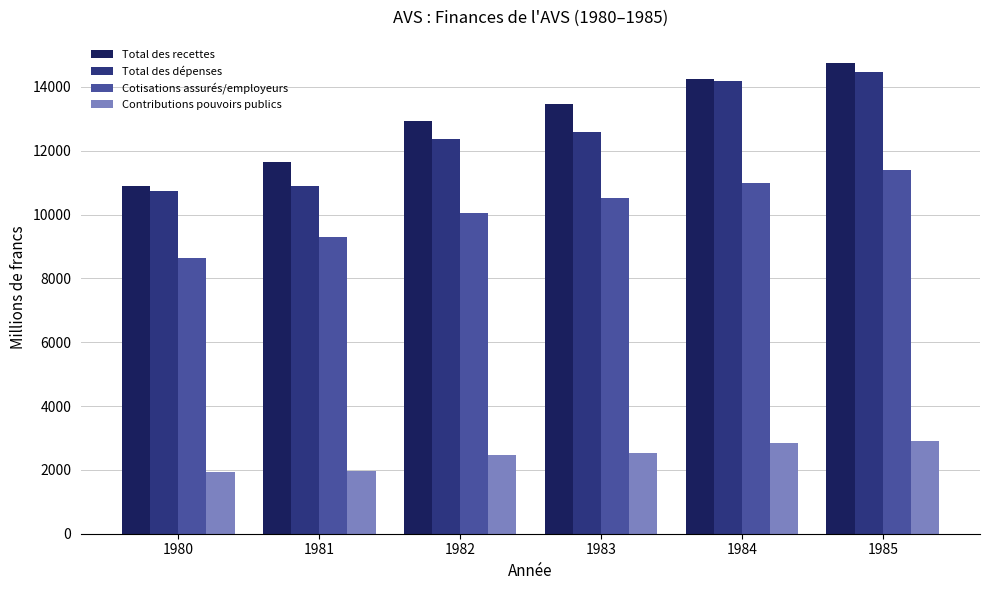

Which series has the widest spread of values?

Total des recettes